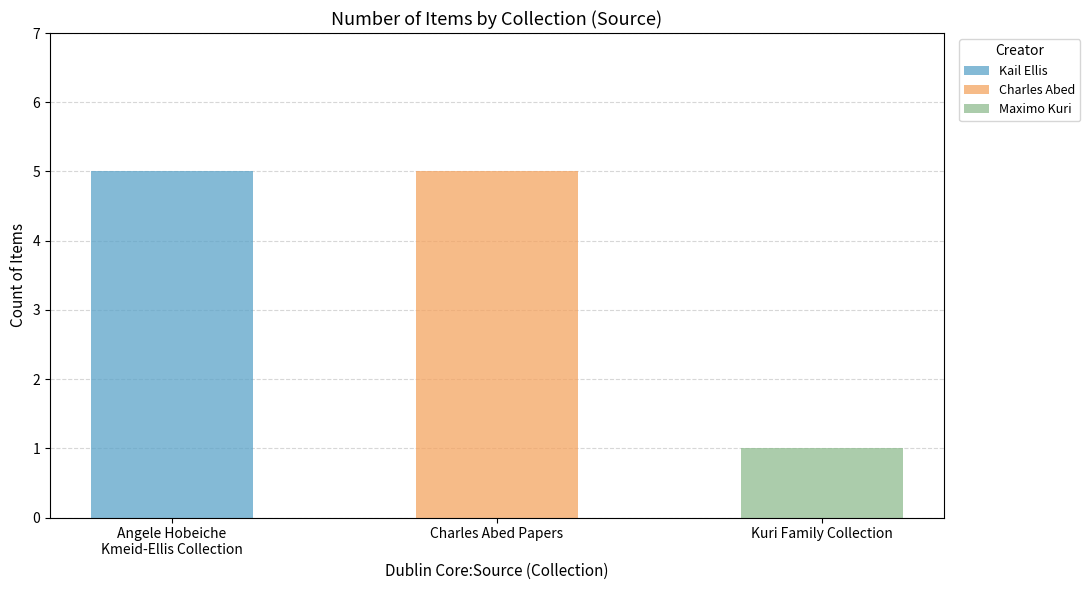

Is the value of Kail Ellis at Kuri Family Collection greater than the value of Maximo Kuri at Angele Hobeiche
Kmeid-Ellis Collection?

No